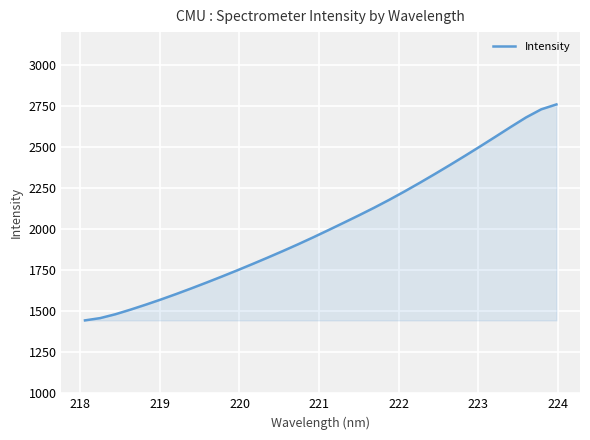

What is the minimum value shown in the chart?

1444.2